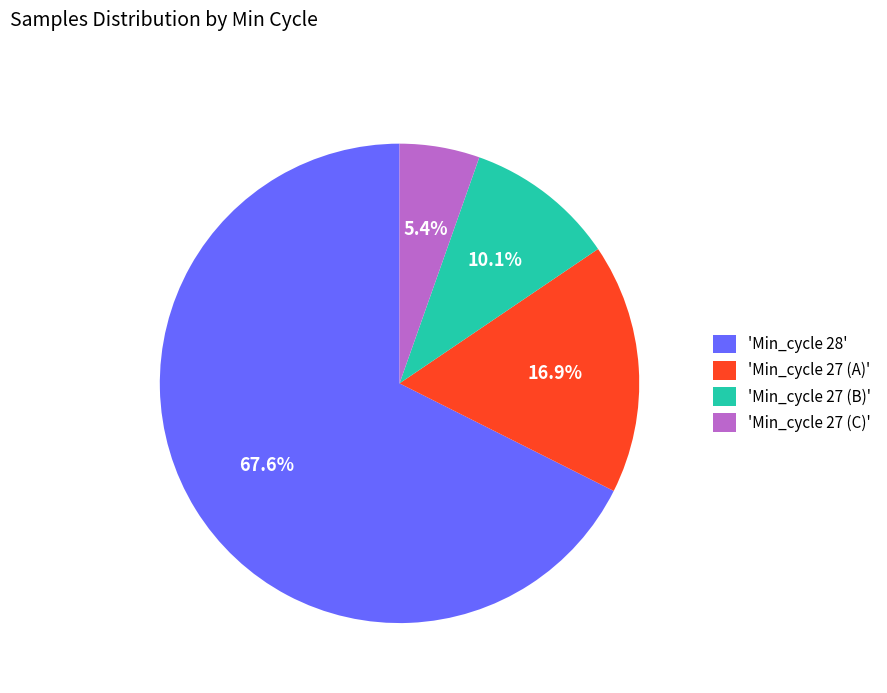

Rank the categories by value from lowest to highest.

'Min_cycle 27 (C)', 'Min_cycle 27 (B)', 'Min_cycle 27 (A)', 'Min_cycle 28'